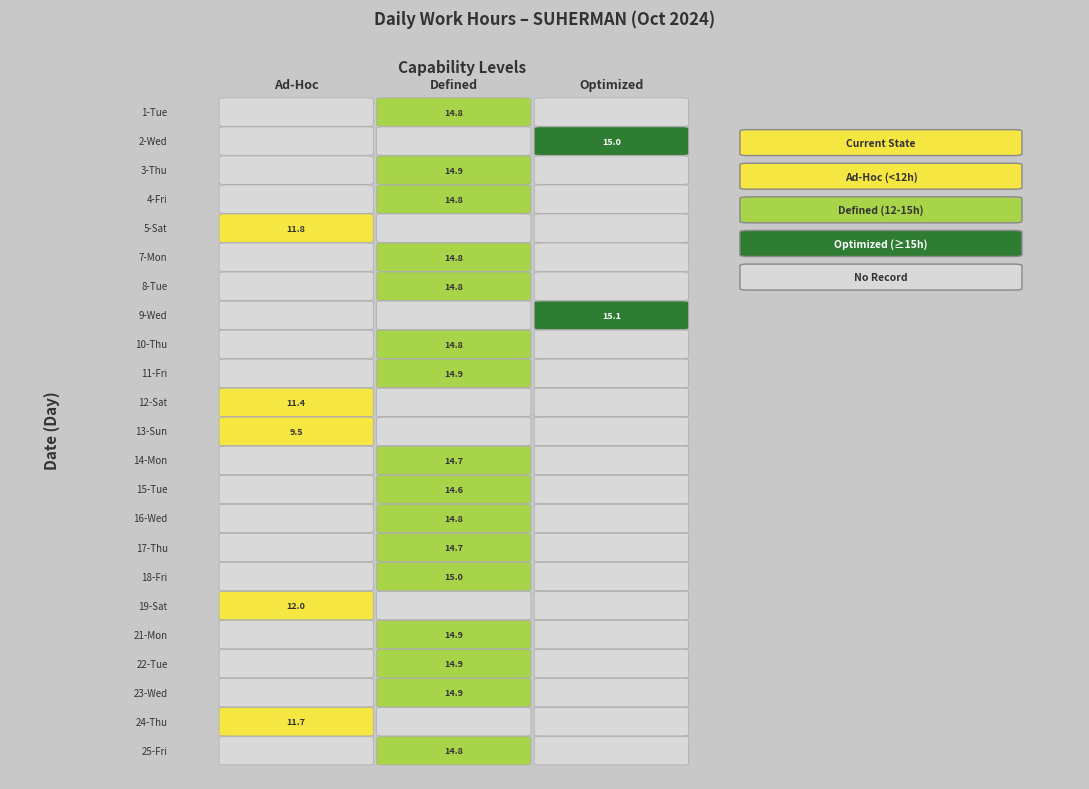

Rank the series by their maximum value, from lowest to highest.

13-Sun, 12-Sat, 24-Thu, 5-Sat, 19-Sat, 15-Tue, 14-Mon, 17-Thu, 16-Wed, 4-Fri, 25-Fri, 1-Tue, 7-Mon, 8-Tue, 10-Thu, 3-Thu, 11-Fri, 23-Wed, 21-Mon, 22-Tue, 18-Fri, 2-Wed, 9-Wed